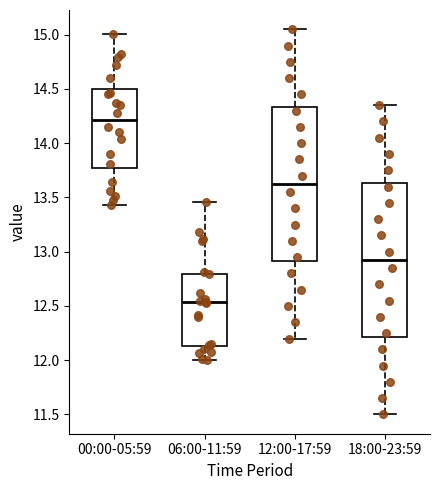

Where is the lower edge of the box for 18:00-23:59 on the y-axis? The values are not printed on the chart, so give them approximately, as read against the axis.

12.20